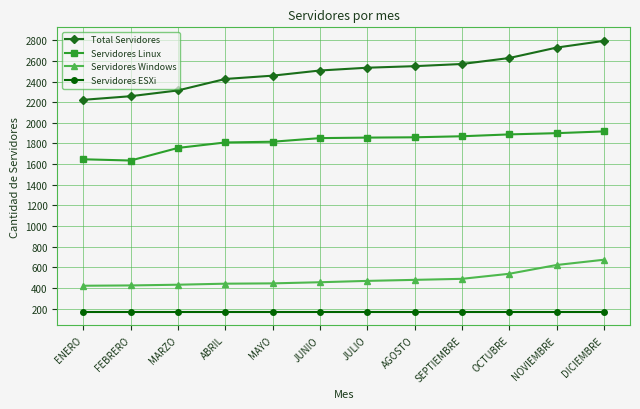

What is the difference between the second highest and minimum values in the Servidores Linux series?

265